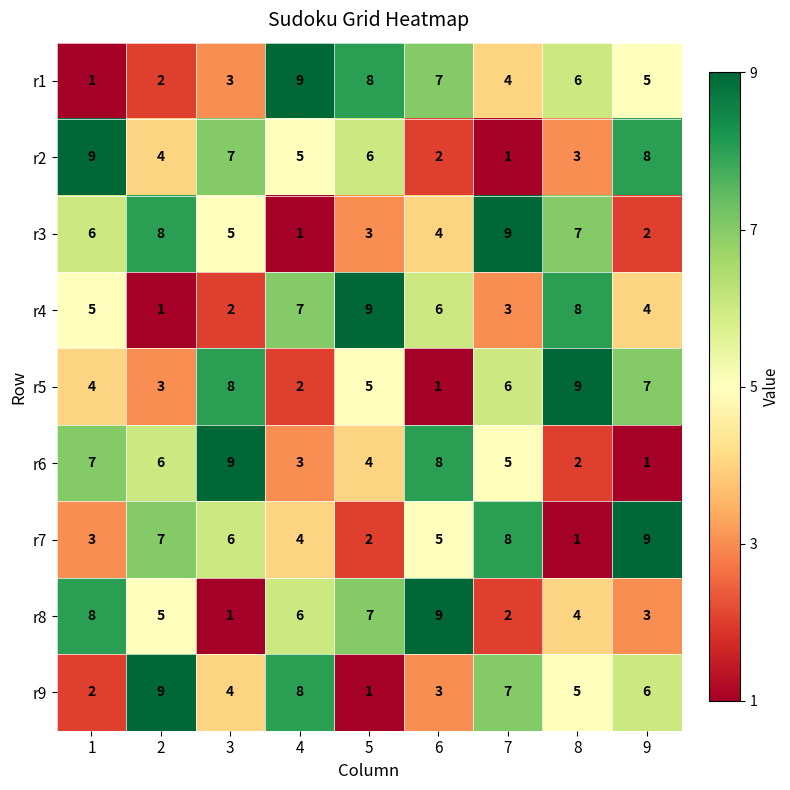

Which series changed the most between 3 and 7?

r2